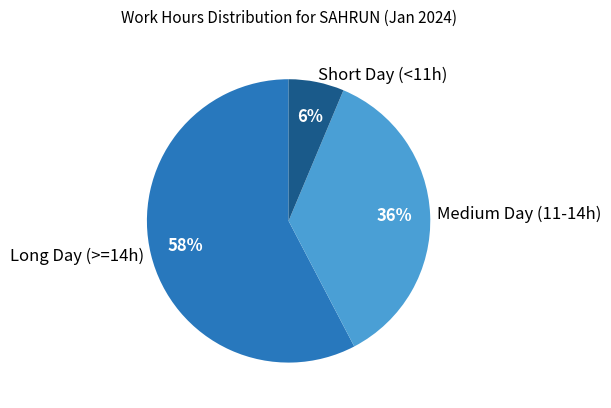

To the nearest percent, what portion does Short Day (<11h) represent?

6%